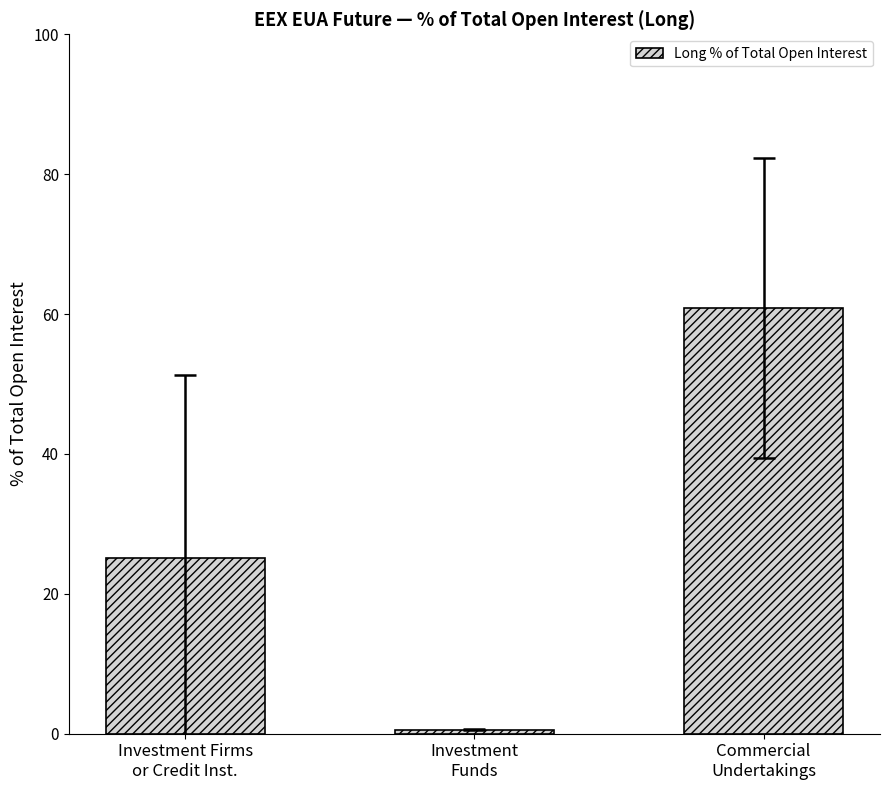

What position from the left is Investment
Funds?

2